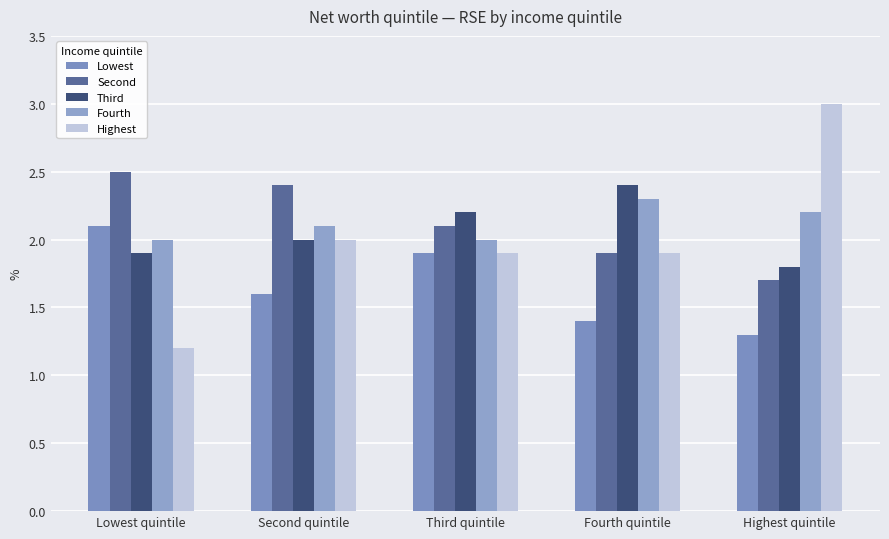

Rank the categories by Fourth value from highest to lowest.

Fourth quintile, Highest quintile, Second quintile, Lowest quintile, Third quintile